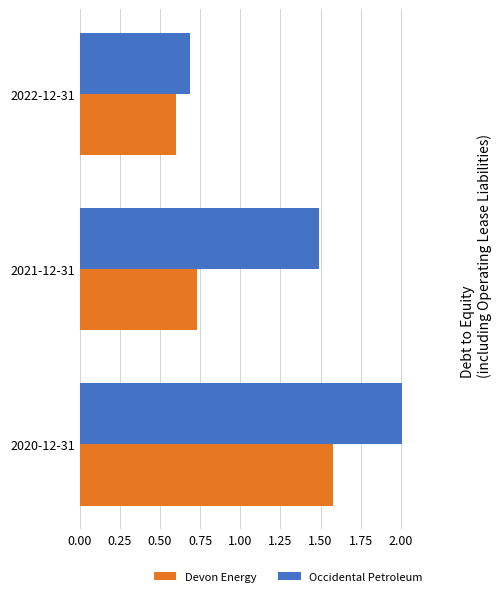

What is the total value across all series at 2022-12-31?

1.3